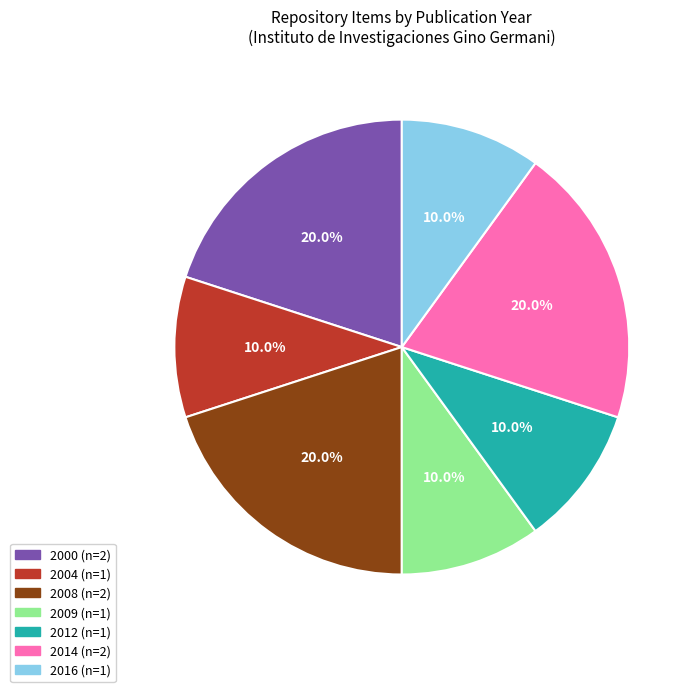

Is there a majority slice in this chart?

No